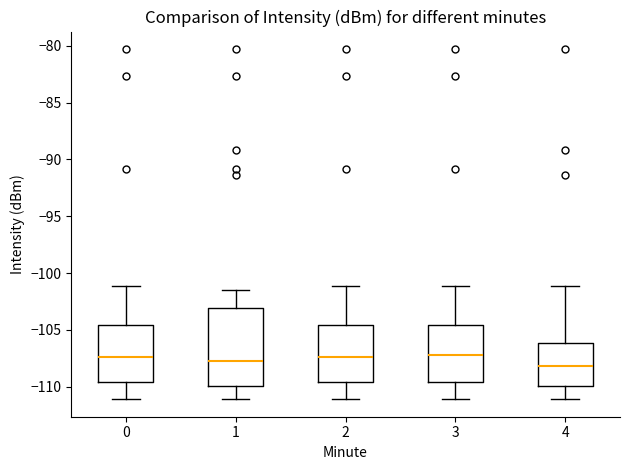

Reading left to right, transcribe this box plot: for each box, give where its median line is, the range the box spans, and where its two whiskers end, as read against the y-axis. The values are not printed on the chart, so give them approximately, as read against the axis.

0: median -107.5, box -109.5 to -104.5, whiskers -111.0 to -101.0
1: median -107.5, box -110.0 to -103.0, whiskers -111.0 to -101.5
2: median -107.5, box -109.5 to -104.5, whiskers -111.0 to -101.0
3: median -107.0, box -109.5 to -104.5, whiskers -111.0 to -101.0
4: median -108.0, box -110.0 to -106.0, whiskers -111.0 to -101.0